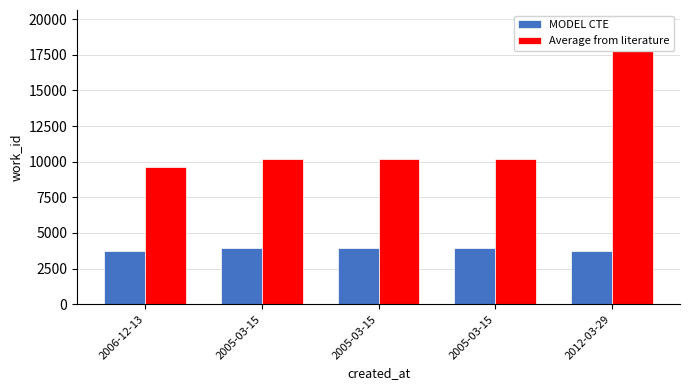

At which category is the sum across all series the highest?

2012-03-29